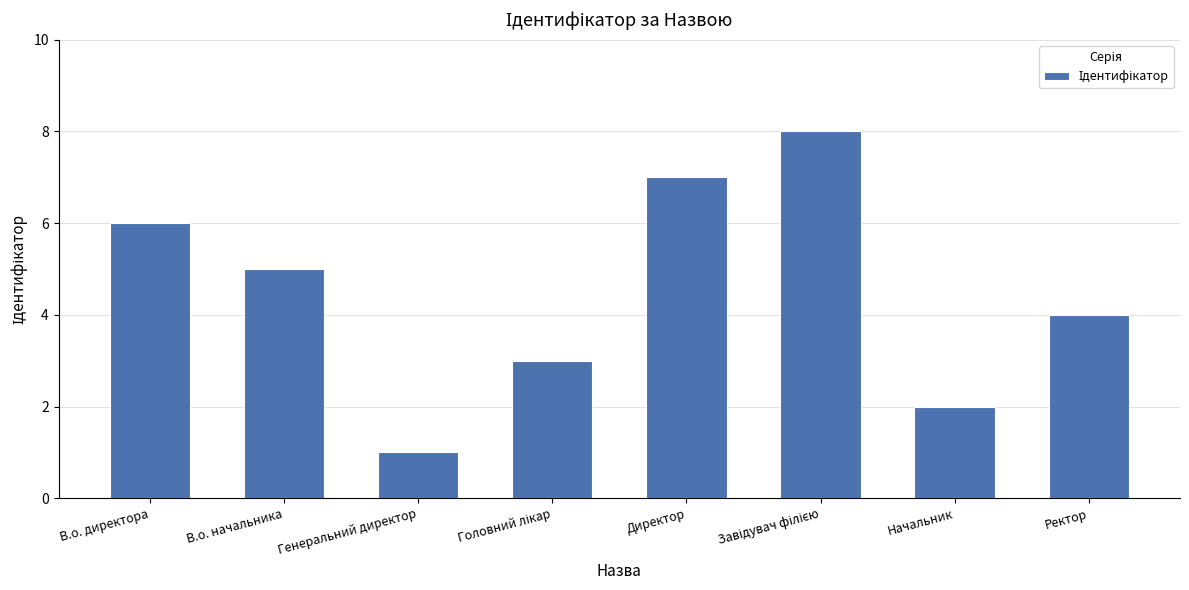

Between Директор and Ректор, which is larger?

Директор